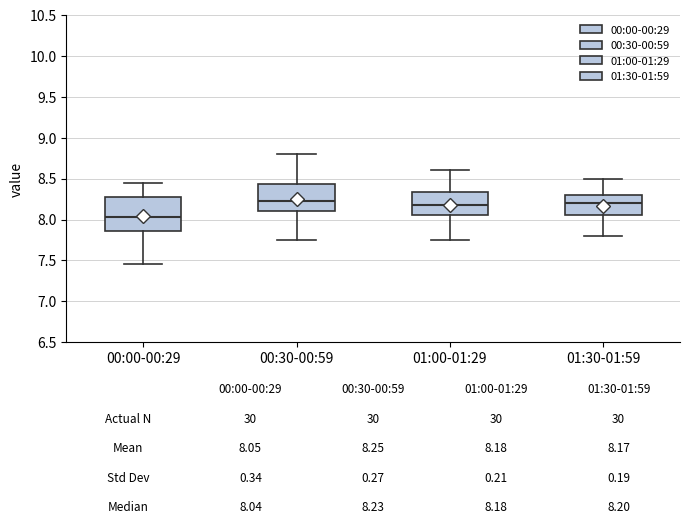

Which box is the tallest, from its lower edge to its upper edge?

00:00-00:29